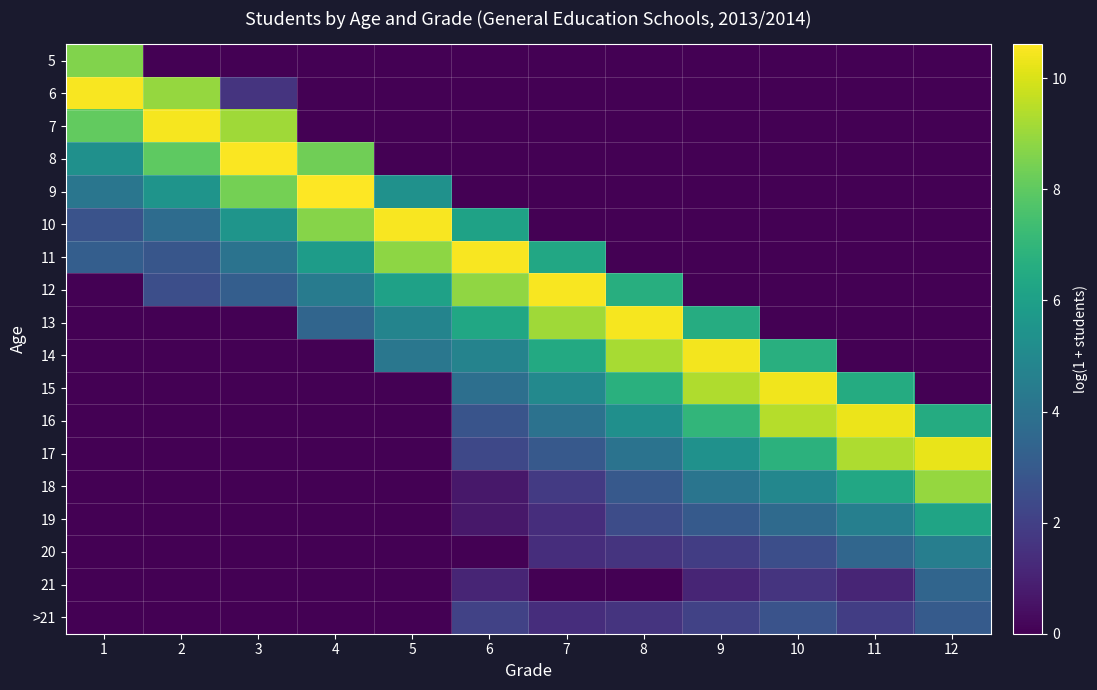

At how many categories does at least one series exceed 5?

12